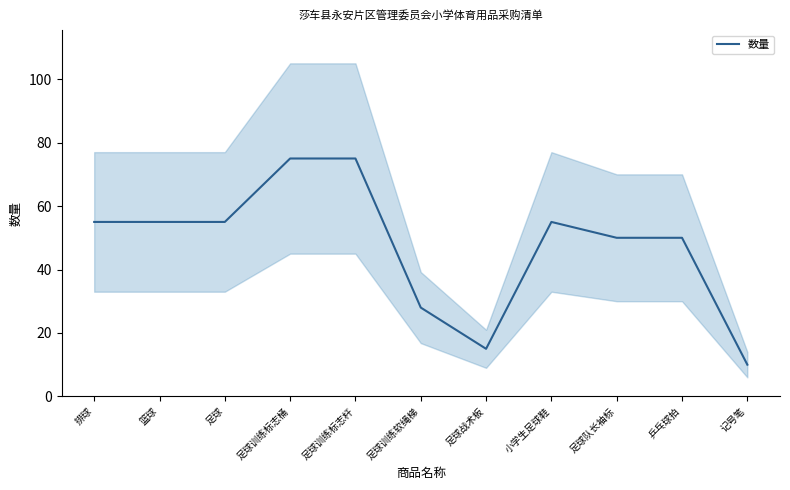

What is the sum of the values at 乒乓球拍 and 足球训练软绳梯?

78